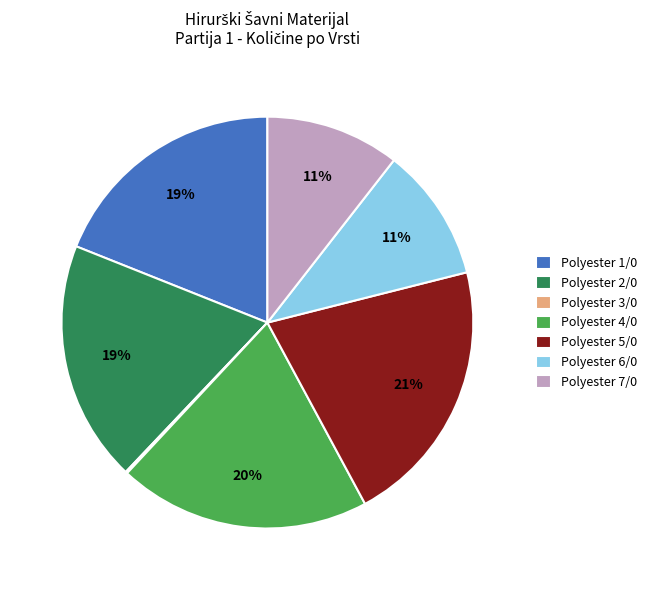

What is the largest slice in the pie chart?

Polyester 5/0